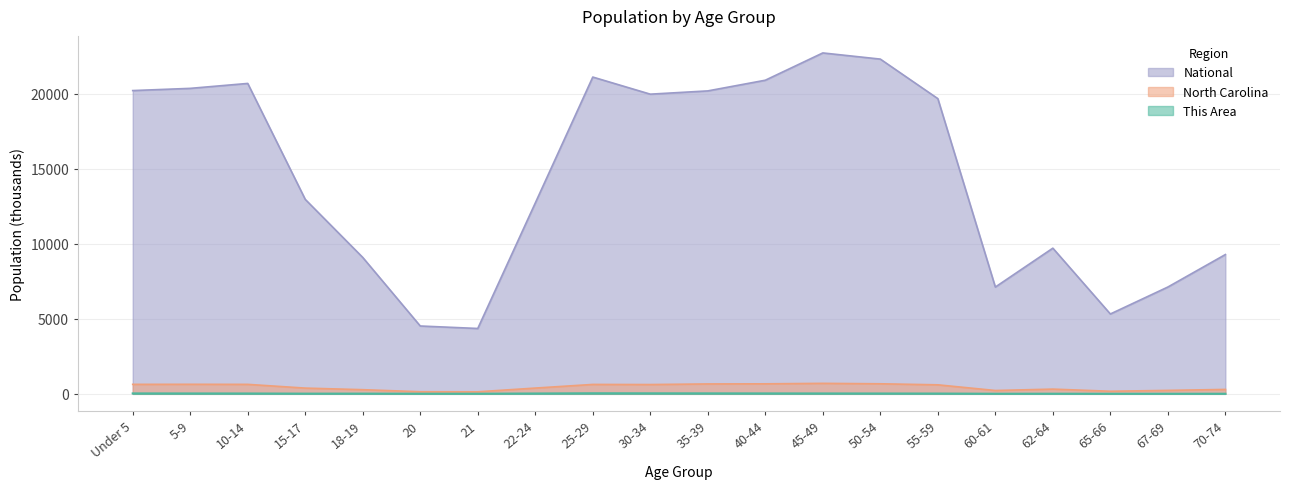

What is the difference between the This Area values at 45-49 and 25-29?

12.4